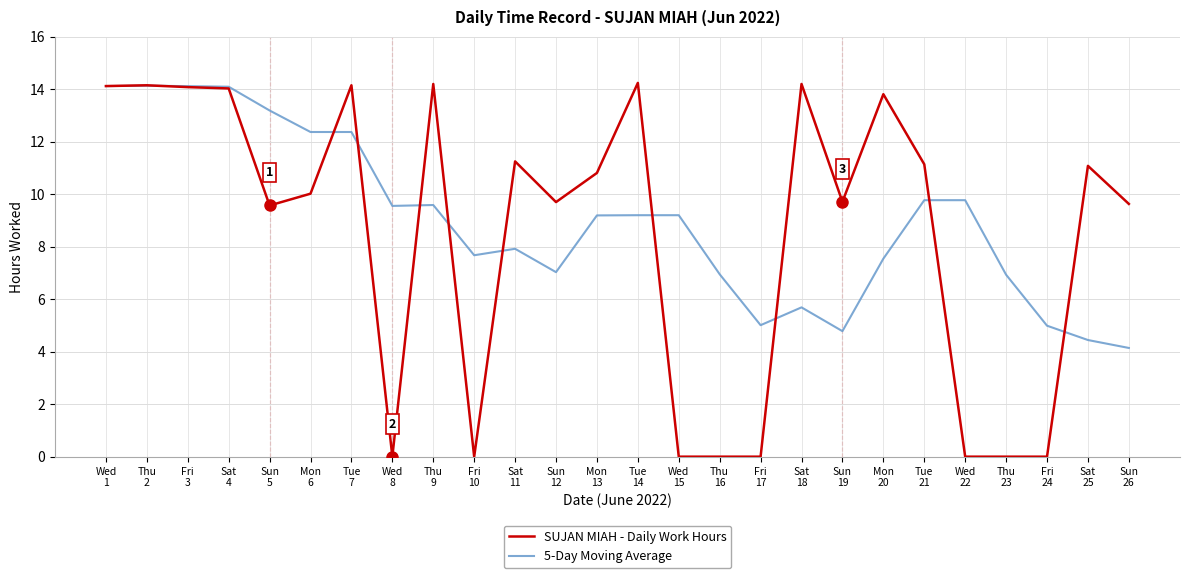

Which series has the widest spread of values?

SUJAN MIAH - Daily Work Hours